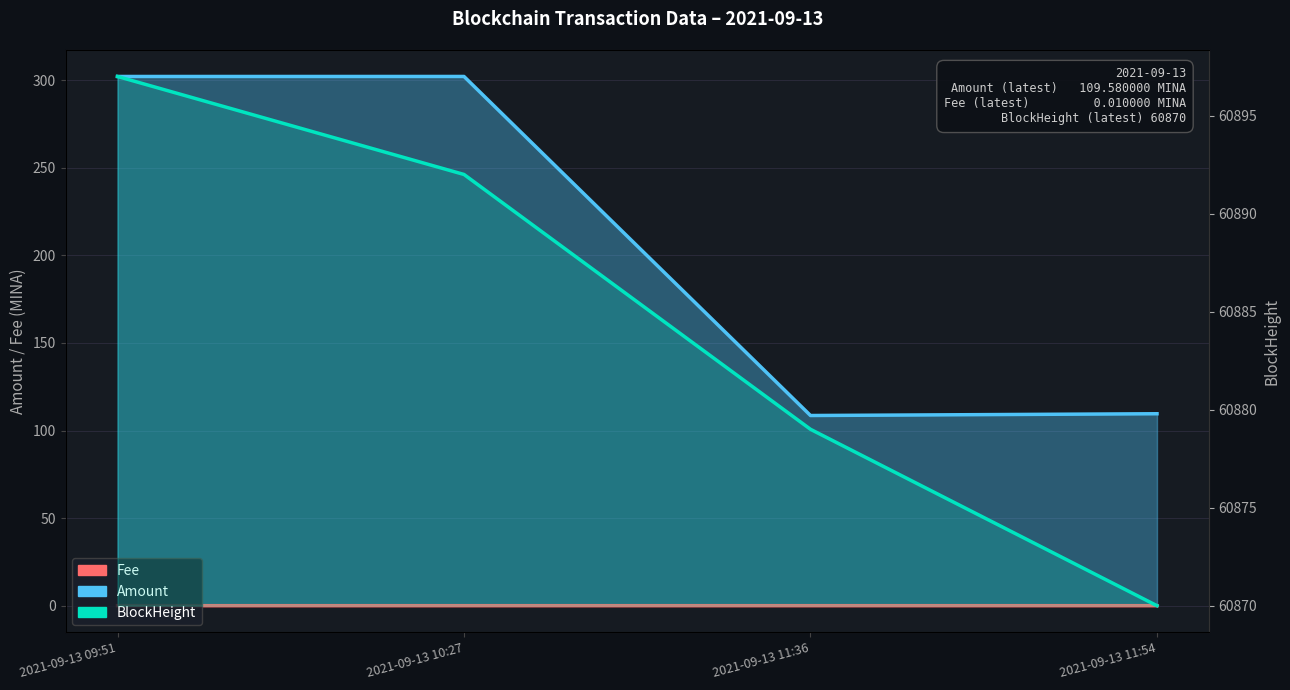

Which has a higher value, 2021-09-13 10:27 or 2021-09-13 11:36?

2021-09-13 11:36